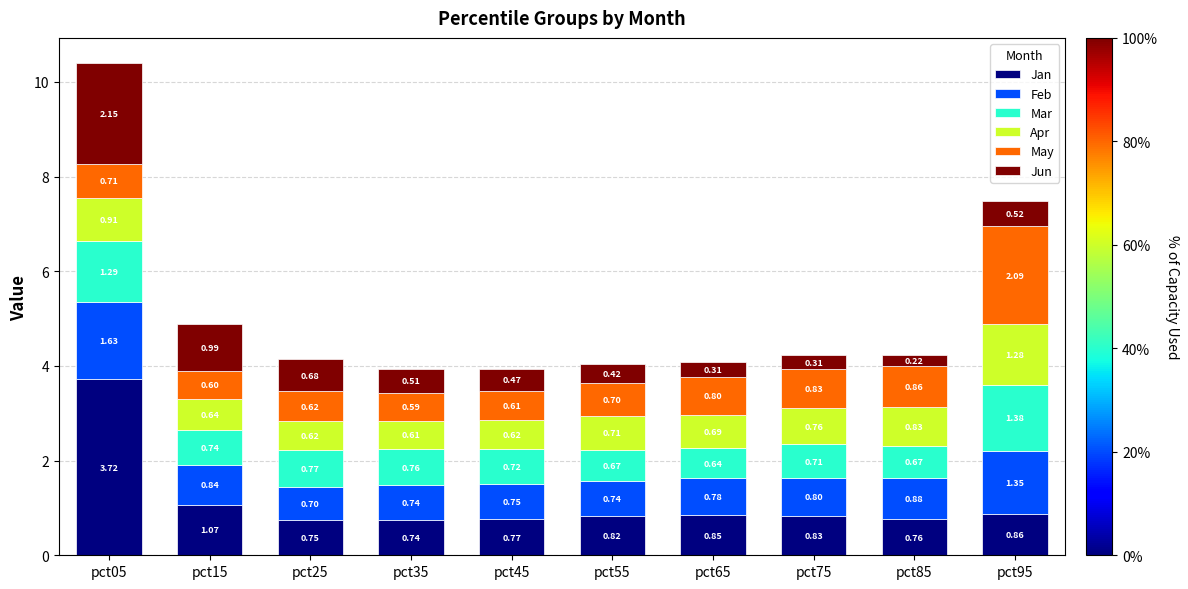

At which category is the sum across all series the highest?

pct05